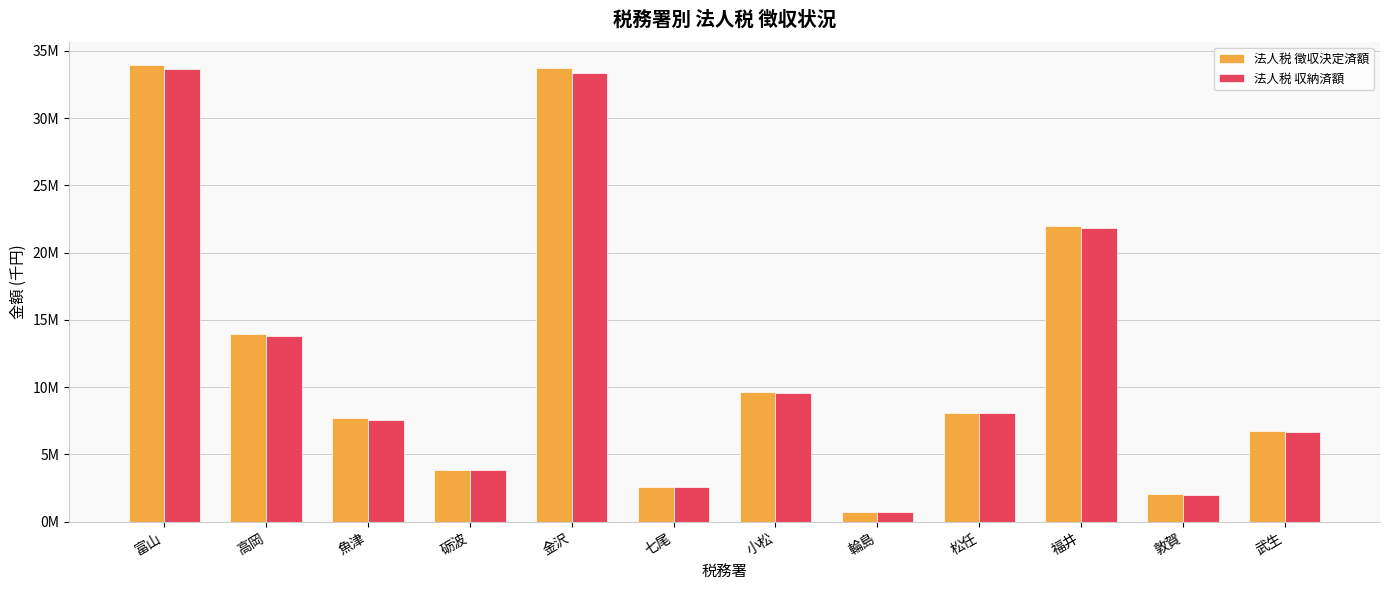

List the series in order of their overall mean, lowest first.

法人税 収納済額, 法人税 徴収決定済額